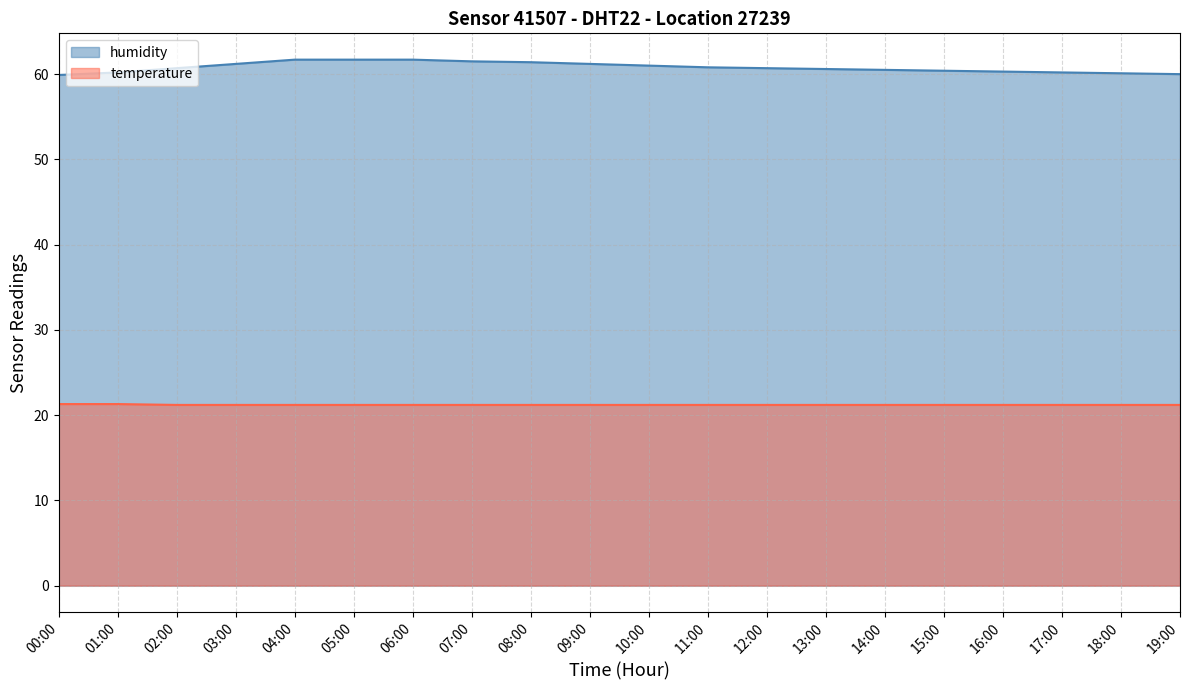

True or false: humidity and temperature intersect in this chart.

False